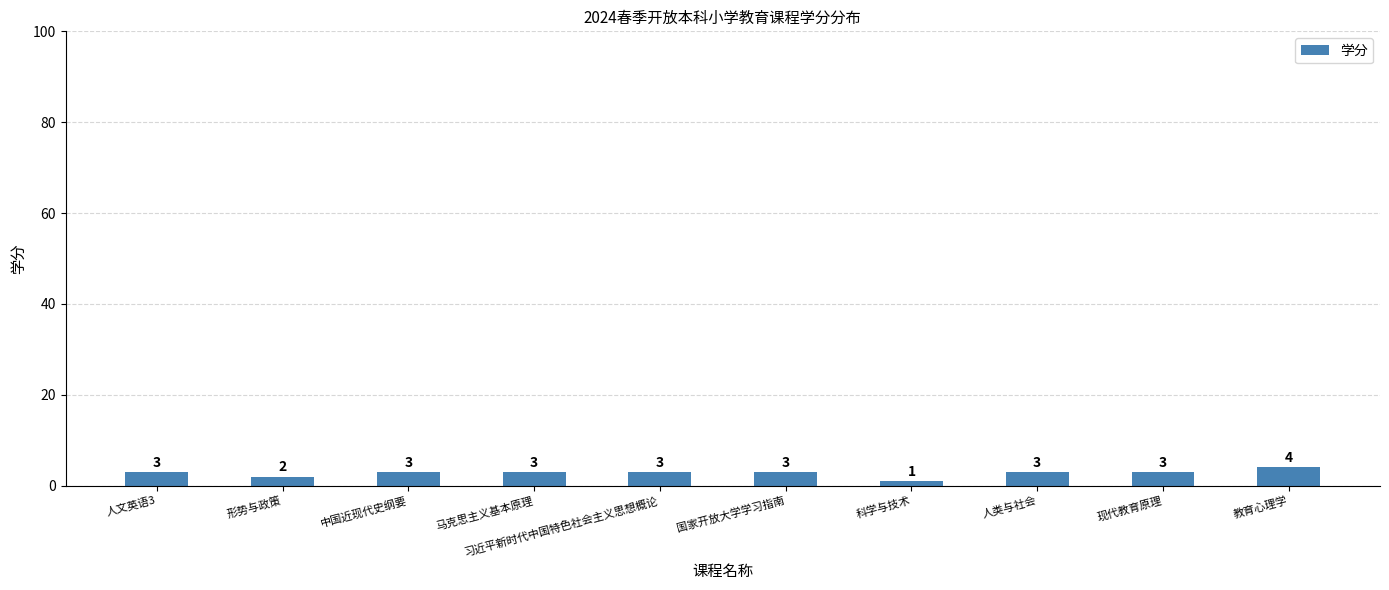

Which has a higher value, 教育心理学 or 国家开放大学学习指南?

教育心理学